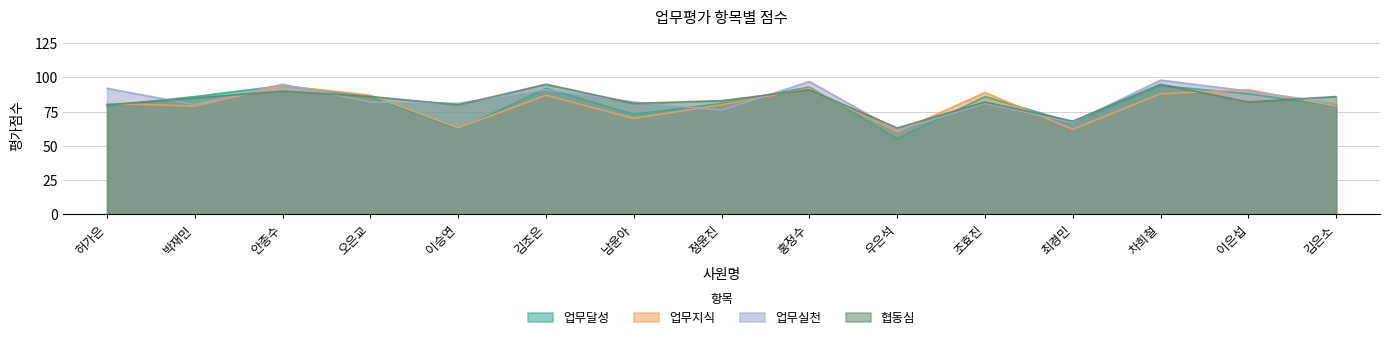

What are all the series names shown in the legend?

업무달성, 업무지식, 업무실천, 협동심